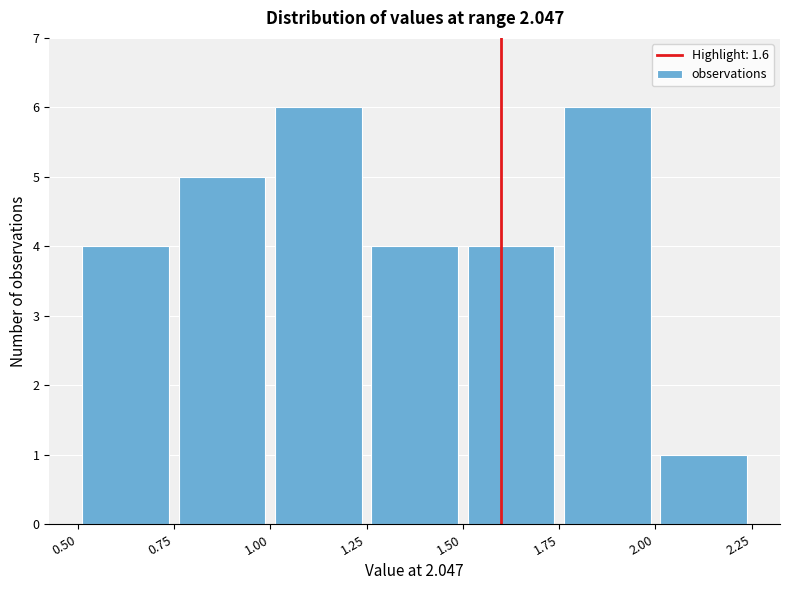

What is the height of the bar covering 1.75 to 2.00 on the x-axis? The values are not printed on the chart, so give them approximately, as read against the axis.

6